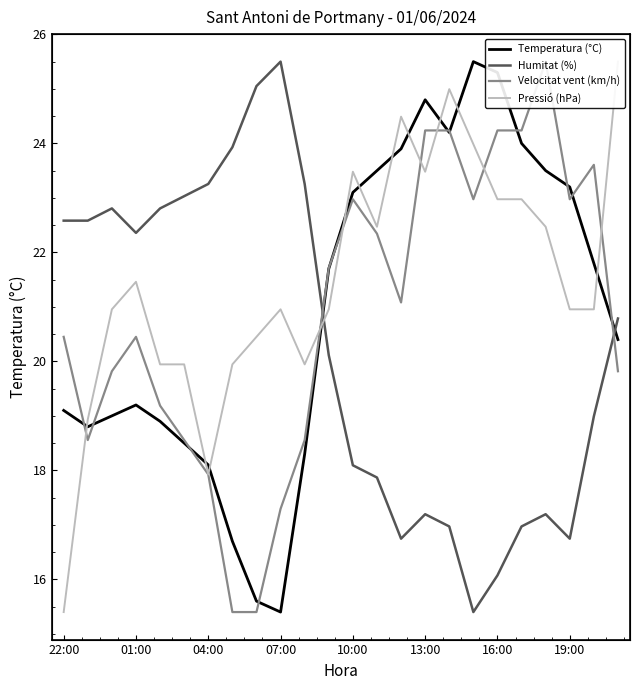

What is the sum of the Humitat (%) values at 11 and 22?

39.1